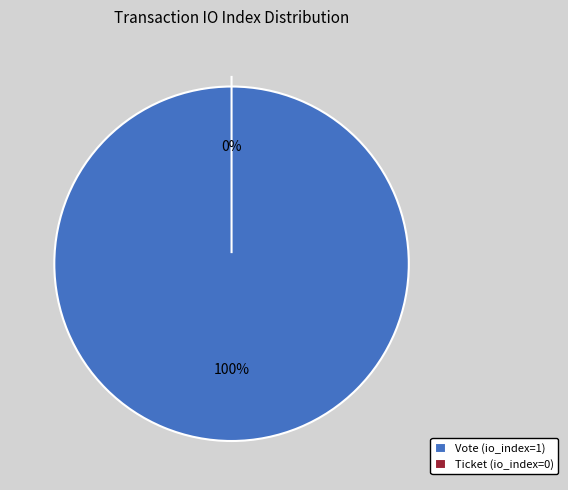

Rank the categories by value from lowest to highest.

Ticket (io_index=0), Vote (io_index=1)